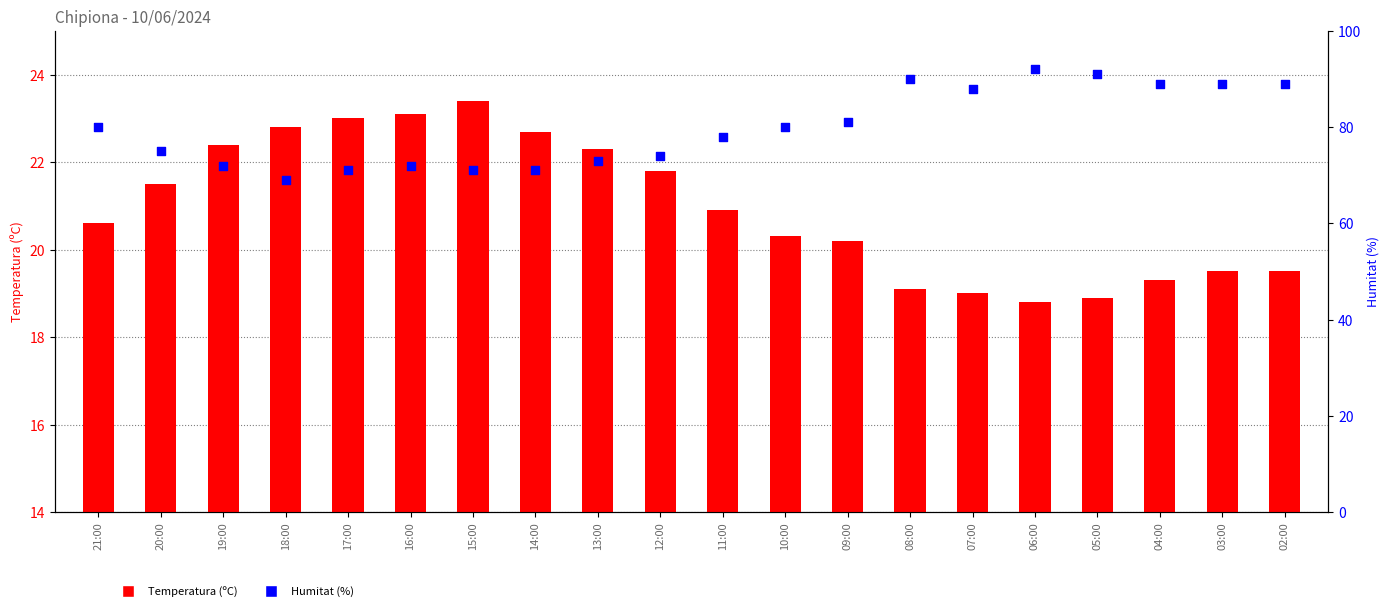

What are all the series names shown in the legend?

Temperatura (ºC), Humitat (%)